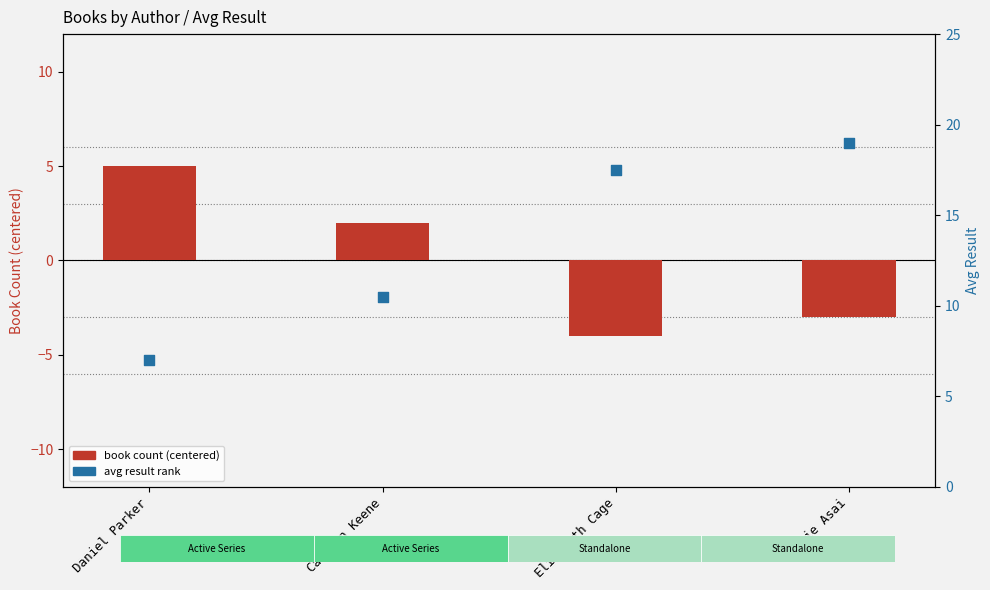

Which series reaches the maximum Y coordinate?

avg result rank